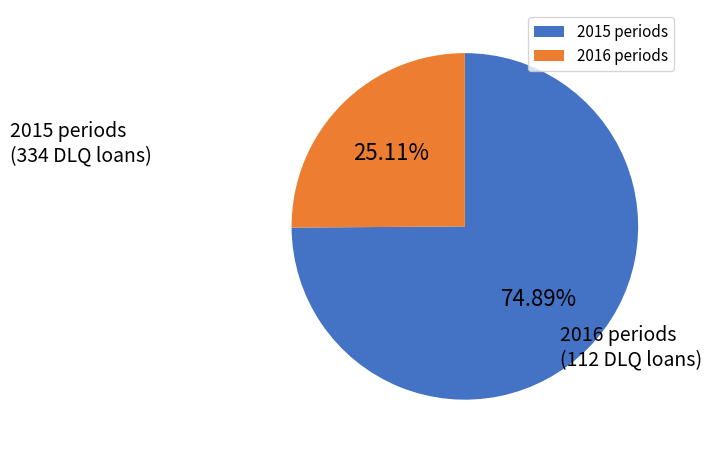

Is 2015 periods the majority of the pie?

Yes